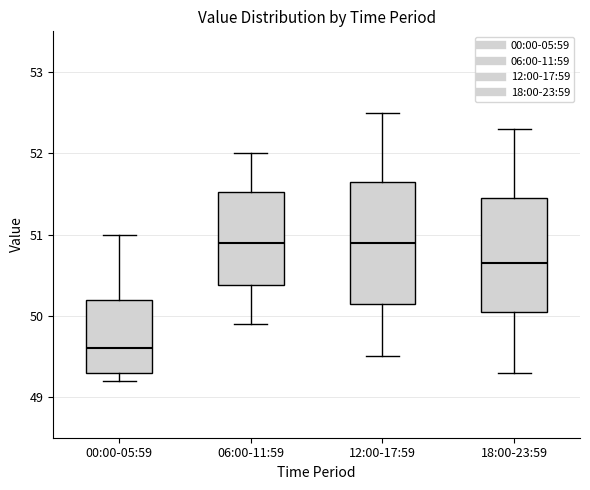

Reading left to right, read every box against the y-axis: the position of its median line, the range the box covers, and the ends of its whiskers. The values are not printed on the chart, so give them approximately, as read against the axis.

00:00-05:59: median 49.6, box 49.3 to 50.2, whiskers 49.2 to 51.0
06:00-11:59: median 50.9, box 50.4 to 51.5, whiskers 49.9 to 52.0
12:00-17:59: median 50.9, box 50.2 to 51.7, whiskers 49.5 to 52.5
18:00-23:59: median 50.7, box 50.1 to 51.5, whiskers 49.3 to 52.3